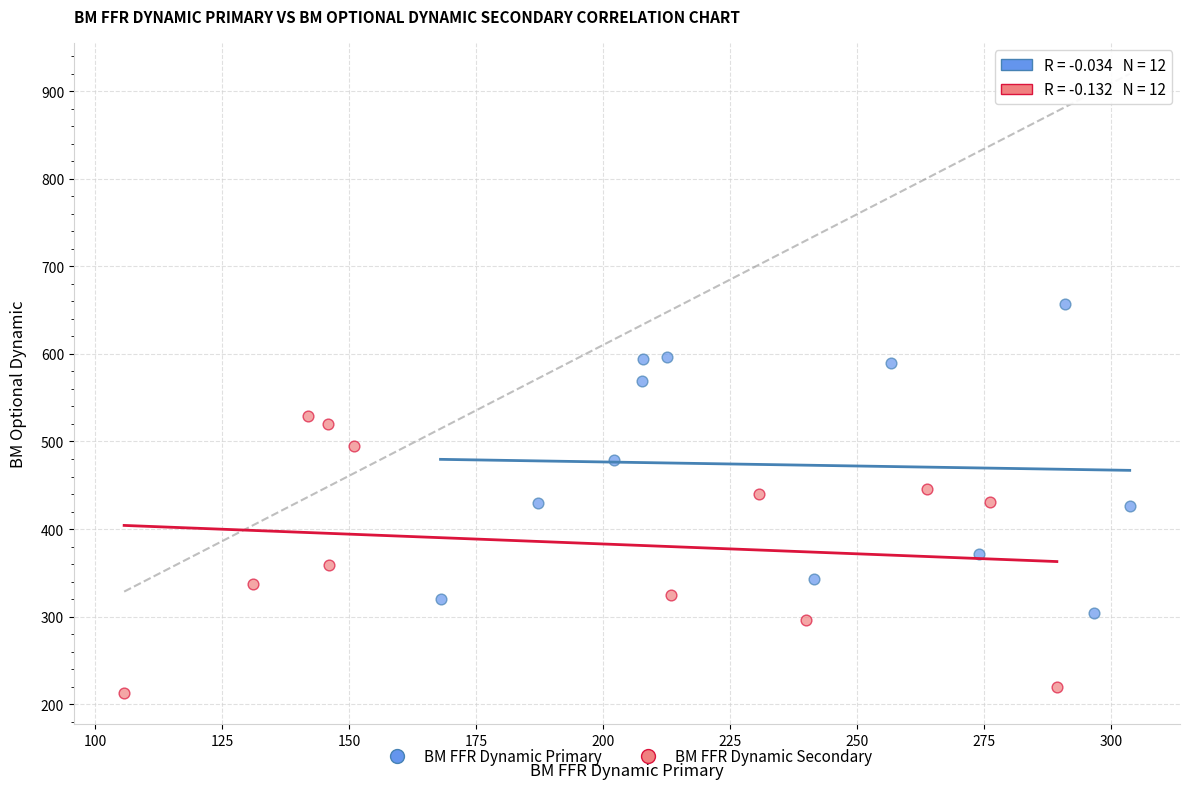

Which series contains the lowest Y value?

BM FFR Dynamic Secondary